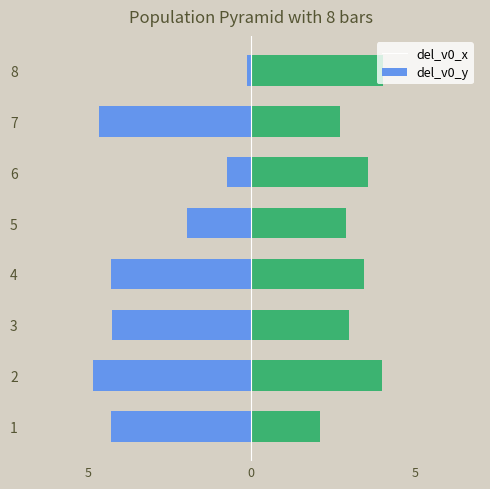

How many data points in del_v0_y are less than 3?

4